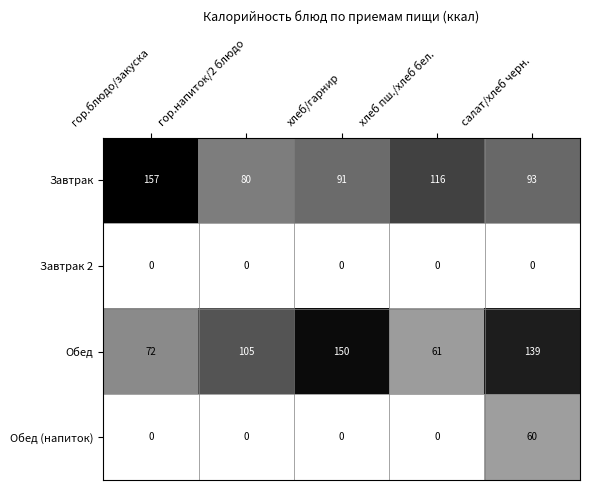

What is the total value across all series at гор.напиток/2 блюдо?

185